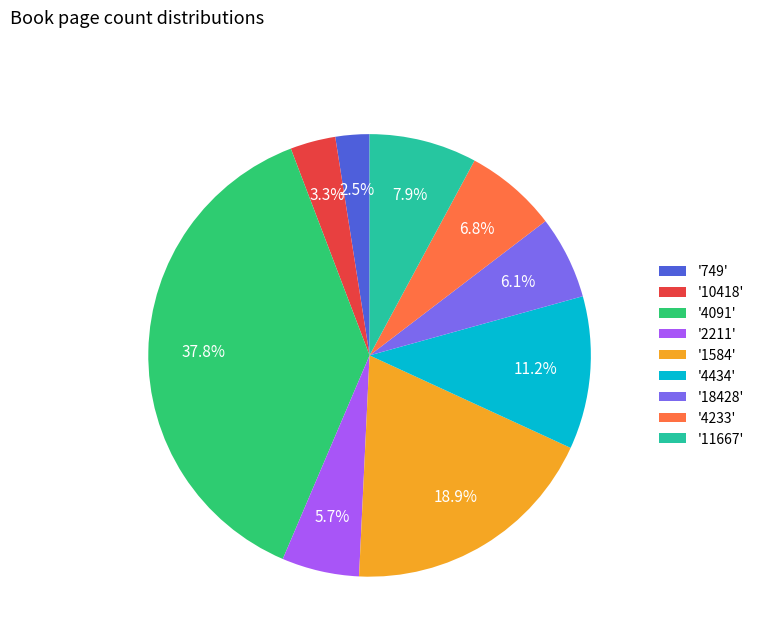

How many segments does this pie chart have?

9